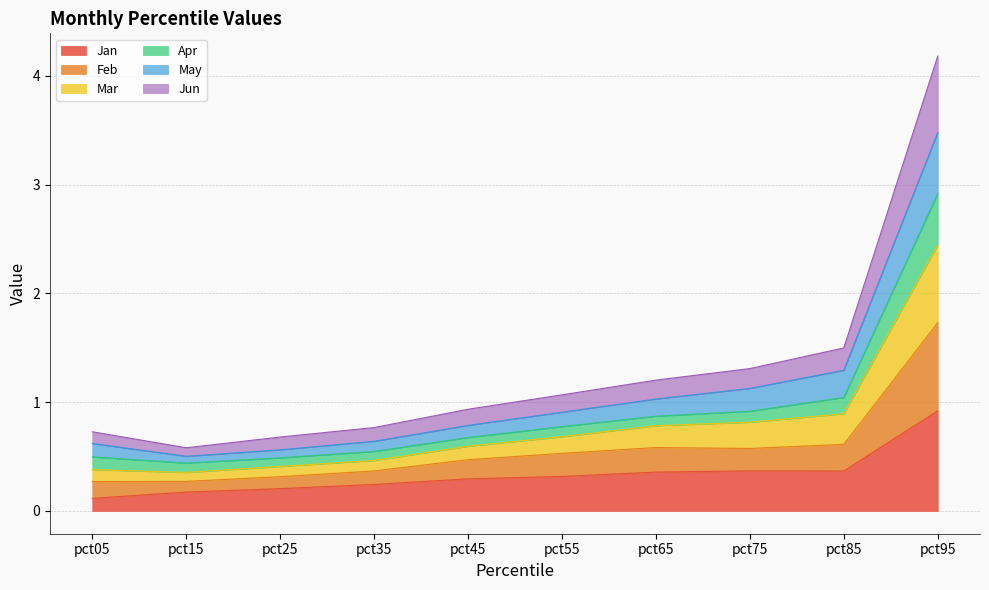

What are all the series names shown in the legend?

Jan, Feb, Mar, Apr, May, Jun